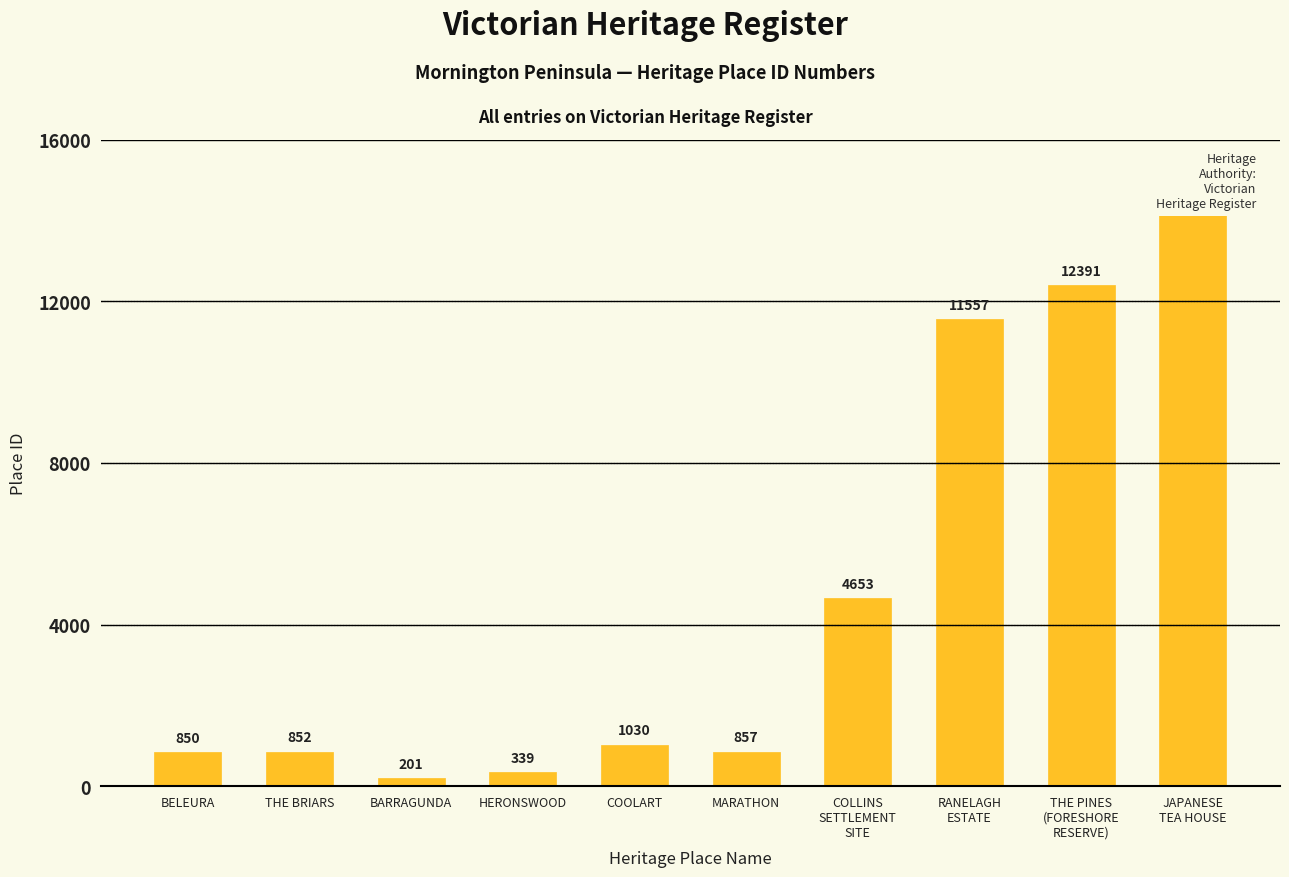

Does the chart contain any negative values?

No